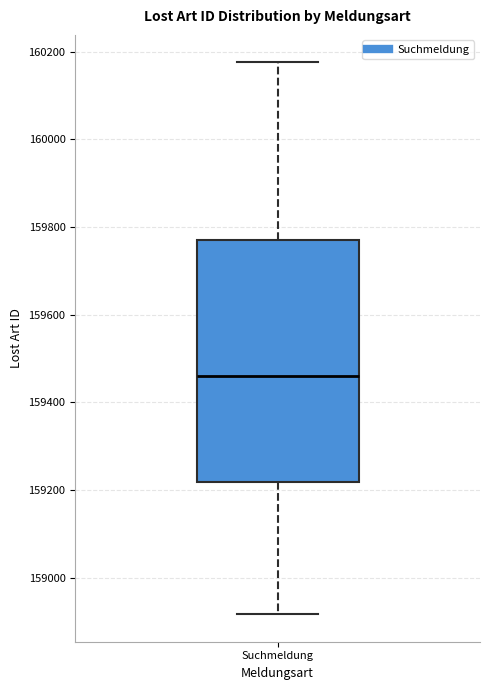

Where is the upper edge of the box for Suchmeldung on the y-axis? The values are not printed on the chart, so give them approximately, as read against the axis.

159780